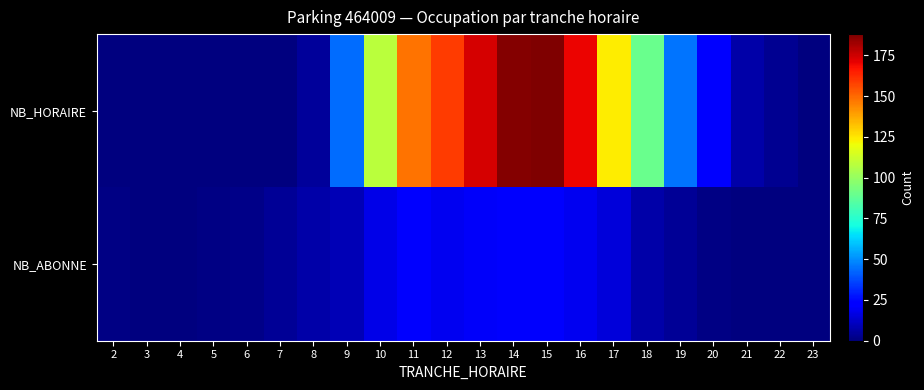

Between 16 and 6, which is larger?

16